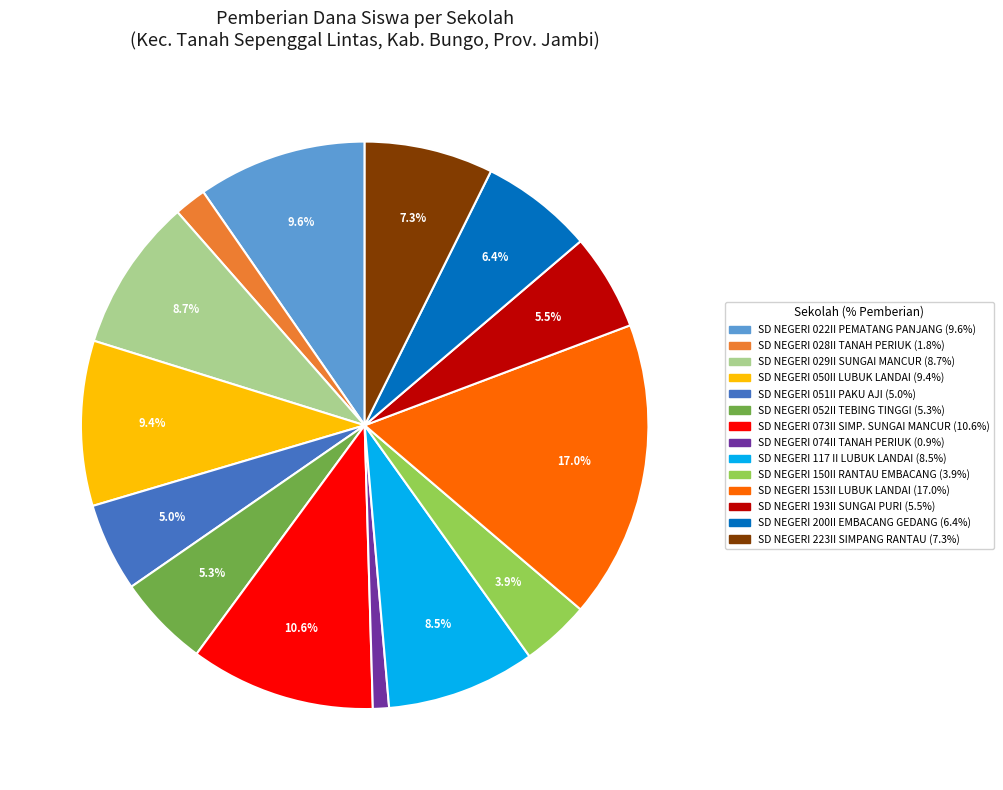

Approximately how many times larger is the value at SD NEGERI 193II SUNGAI PURI compared to SD NEGERI 050II LUBUK LANDAI?

0.6